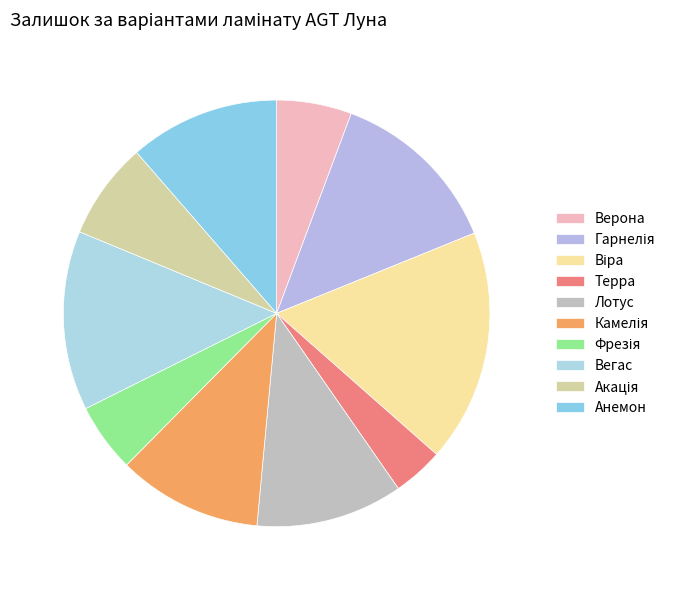

How many slices are in this pie chart?

10